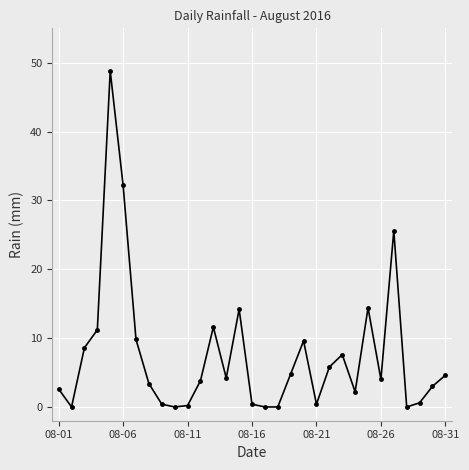

True or false: the data has more than 2 interior local peaks.

True